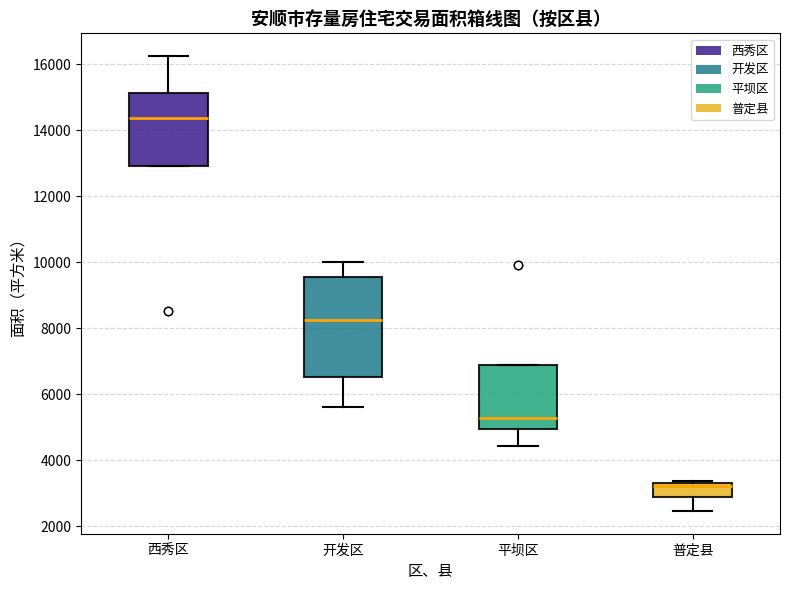

Which box's median line is the lowest?

普定县